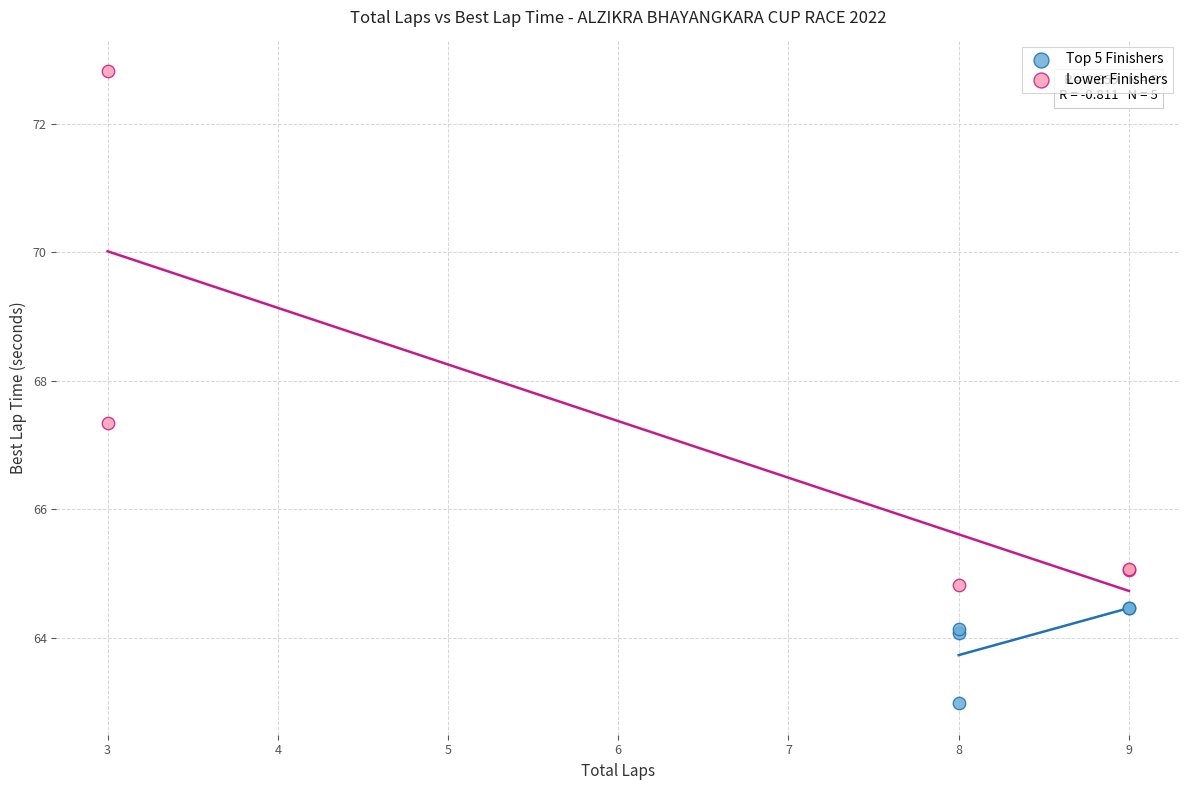

Which series contains the lowest Y value?

Top 5 Finishers